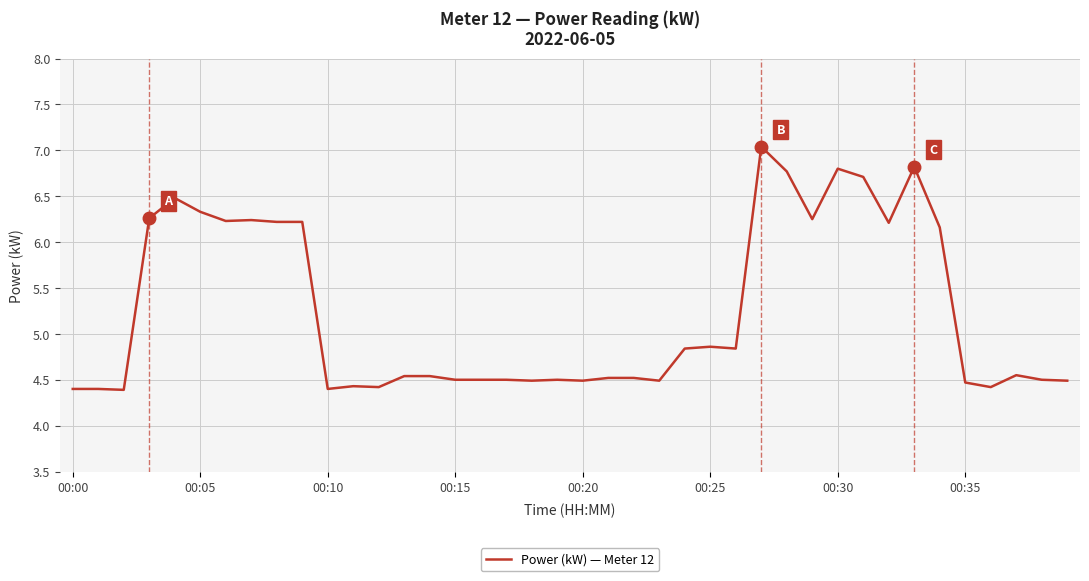

What is the maximum value shown in the chart?

7.0